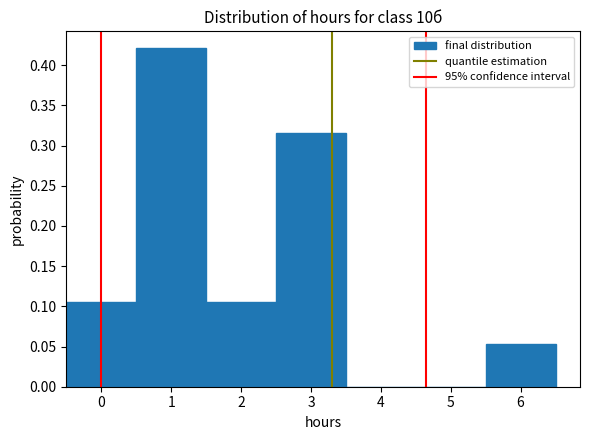

Reading left to right, transcribe this chart: for each bar, give the range it covers on the x-axis and its height. The values are not printed on the chart, so give them approximately, as read against the axis.

-0.5 to 0.5: 0.105
0.5 to 1.5: 0.420
1.5 to 2.5: 0.105
2.5 to 3.5: 0.315
3.5 to 4.5: 0
4.5 to 5.5: 0
5.5 to 6.5: 0.055